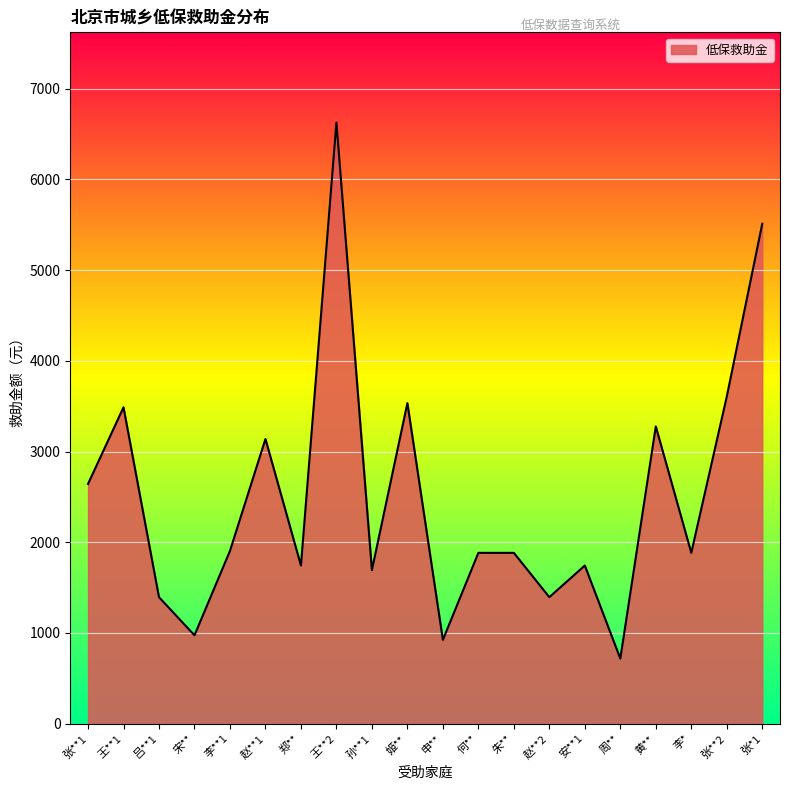

Between 姬** and 李*, which is larger?

姬**